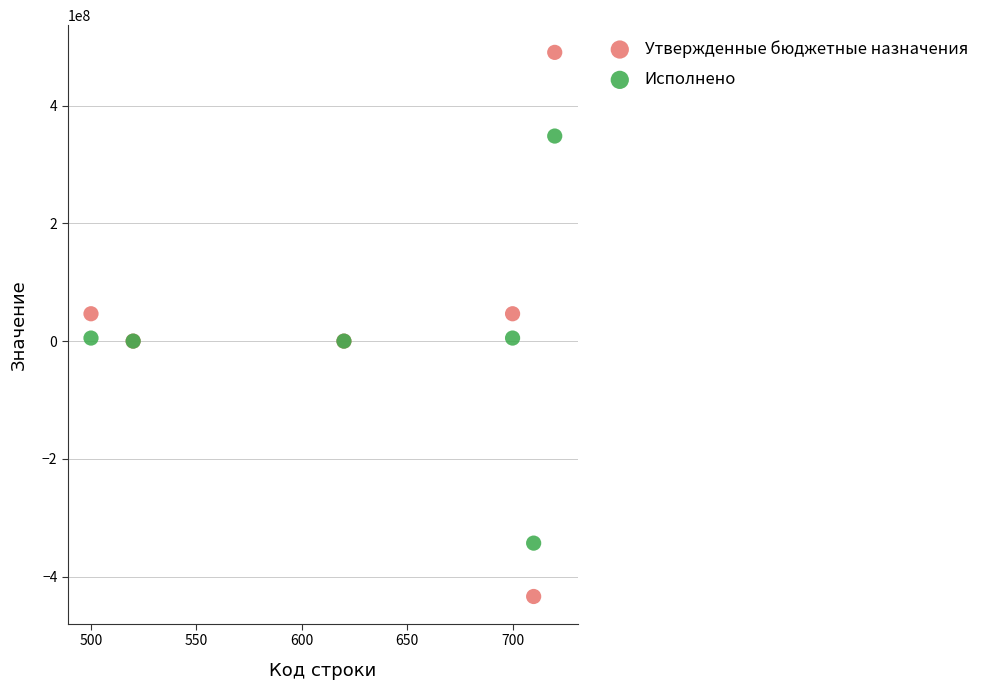

What is the X range (max minus min) for the scatter plot?

220.0